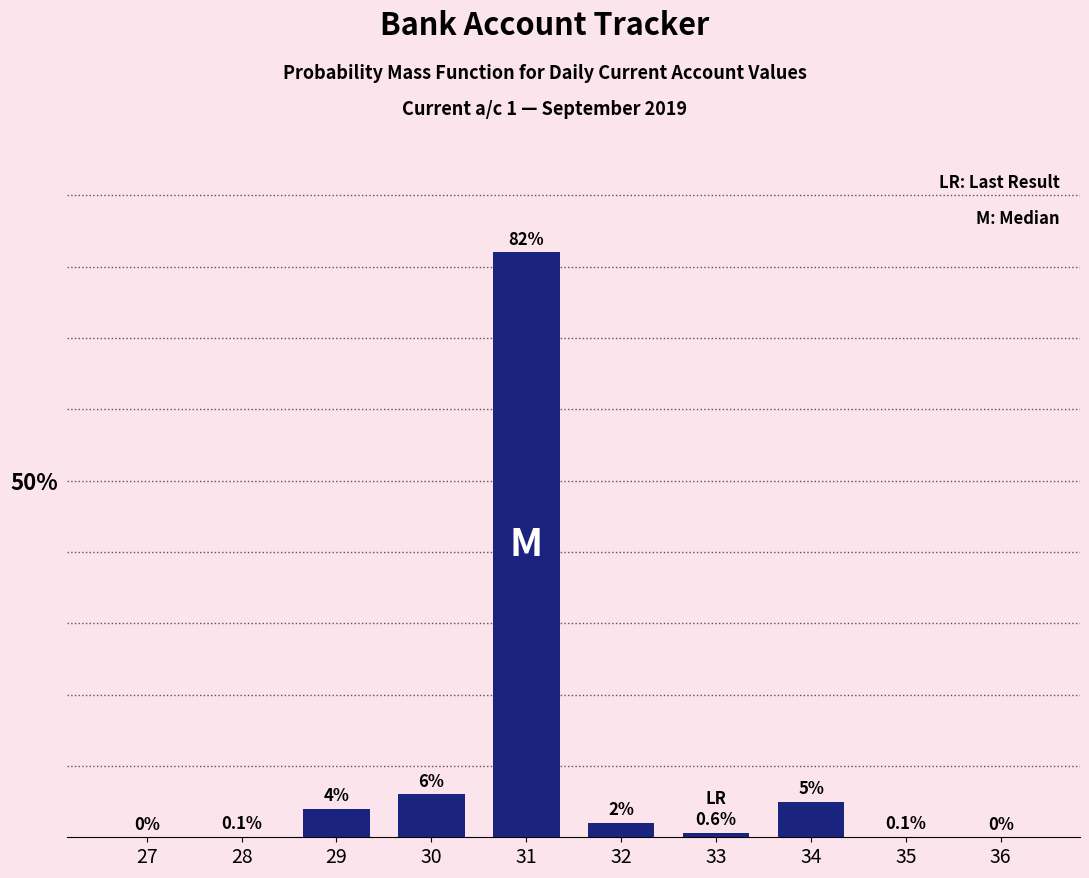

Where is the data nearest to the value 41?

30